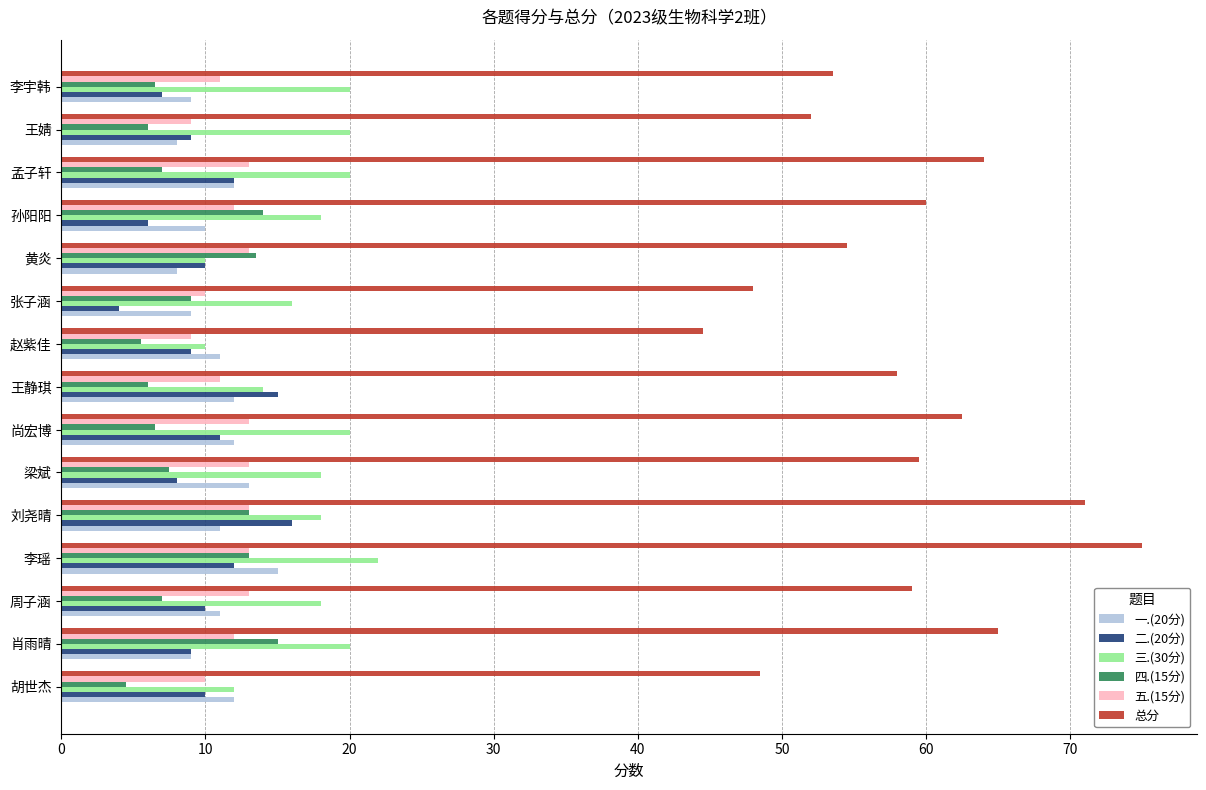

What is the difference between the maximum and minimum values in the 二.(20分) series?

12.0